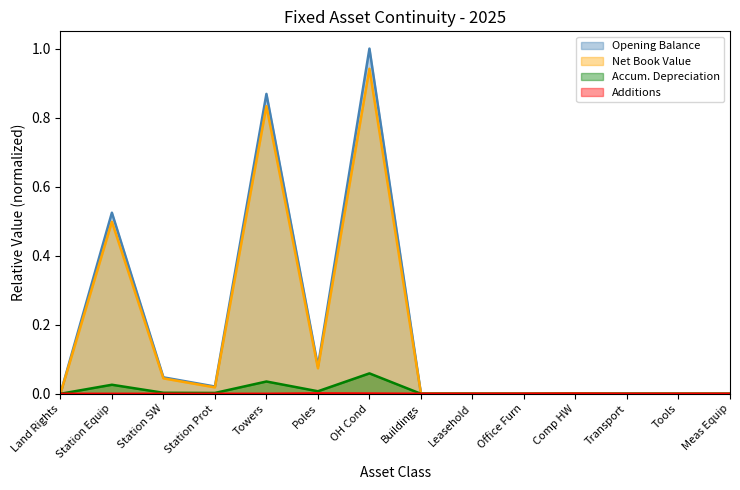

The value of Accum. Depreciation at Tools is 0.0. True or false?

True